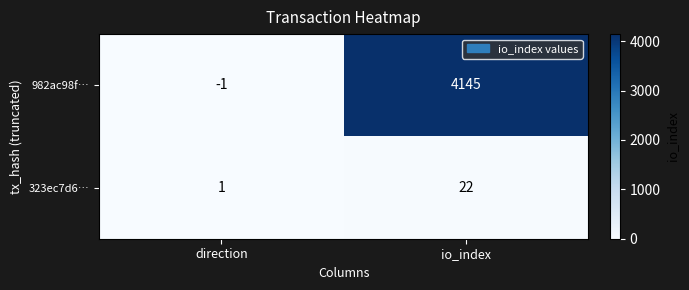

What is the difference between the highest and lowest values at direction?

2